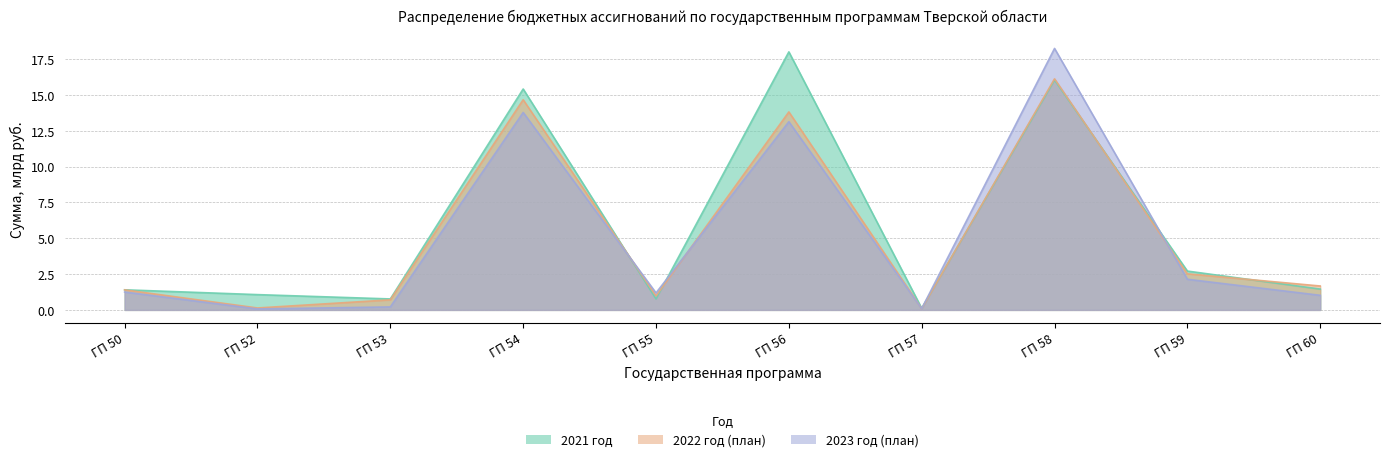

The value of 2023 год (план) at ГП 56 is 7.5. True or false?

False